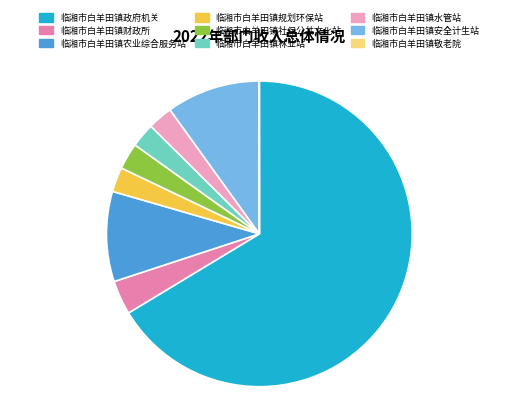

Rank the categories by value from highest to lowest.

临湘市白羊田镇政府机关, 临湘市白羊田镇安全计生站, 临湘市白羊田镇农业综合服务站, 临湘市白羊田镇财政所, 临湘市白羊田镇社保公共文化站, 临湘市白羊田镇水管站, 临湘市白羊田镇规划环保站, 临湘市白羊田镇林业站, 临湘市白羊田镇敬老院